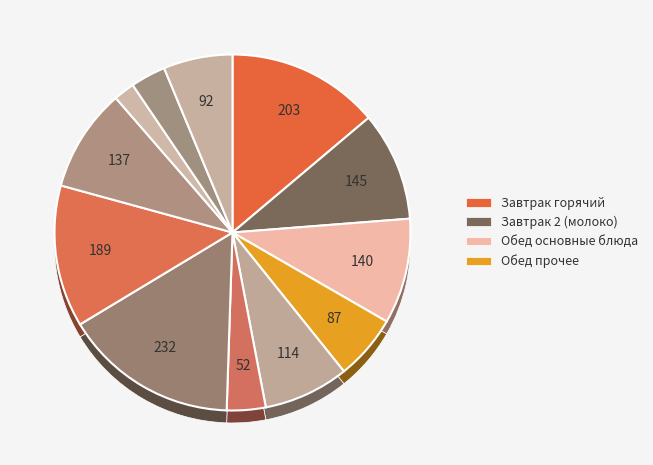

Which category has the biggest portion of the pie?

Рассольник Ленинградский со сметаной